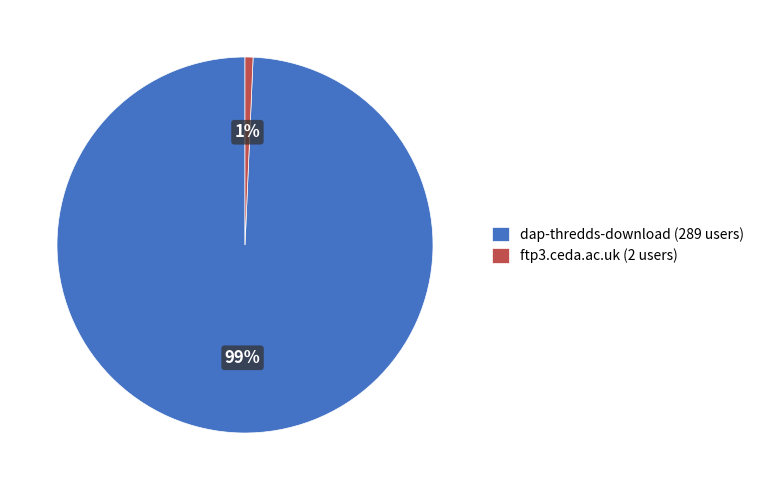

Rank the categories by value from lowest to highest.

ftp3.ceda.ac.uk (2 users), dap-thredds-download (289 users)